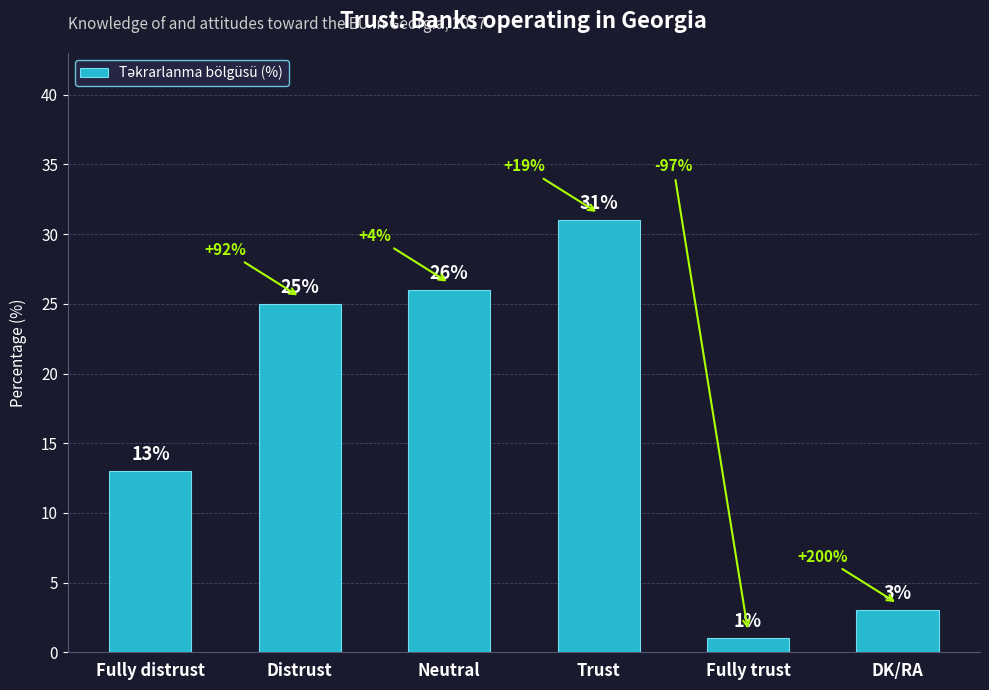

What is the difference between the values at Neutral and Distrust?

1